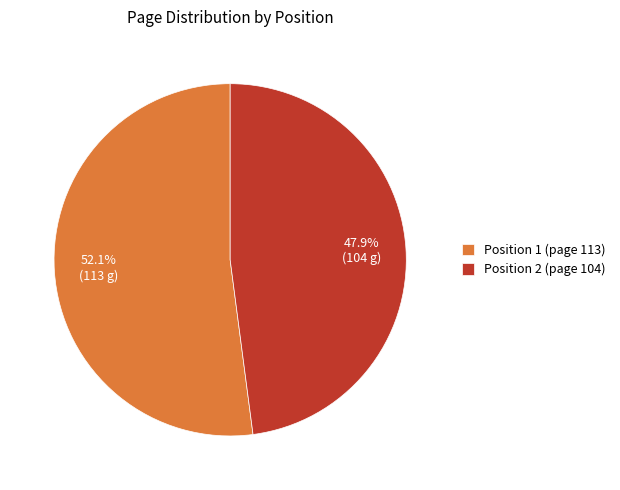

Rank the categories by value from lowest to highest.

Position 2 (page 104), Position 1 (page 113)